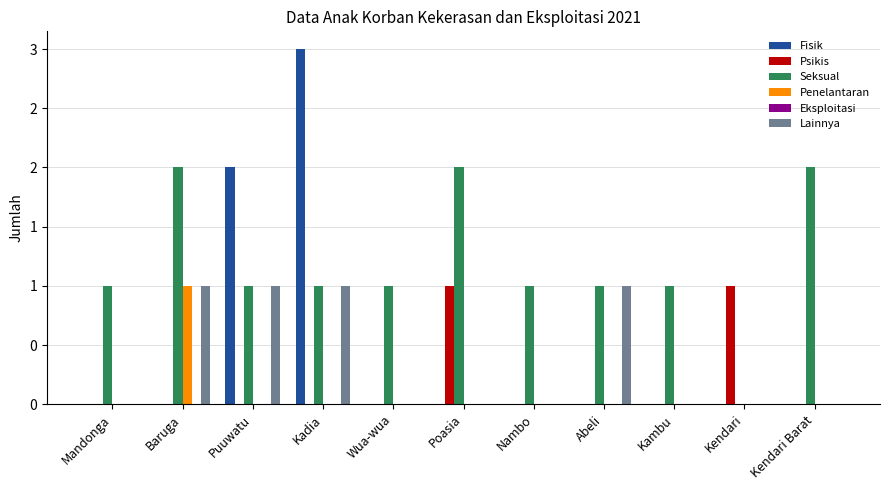

What is the sum of all Penelantaran values?

1